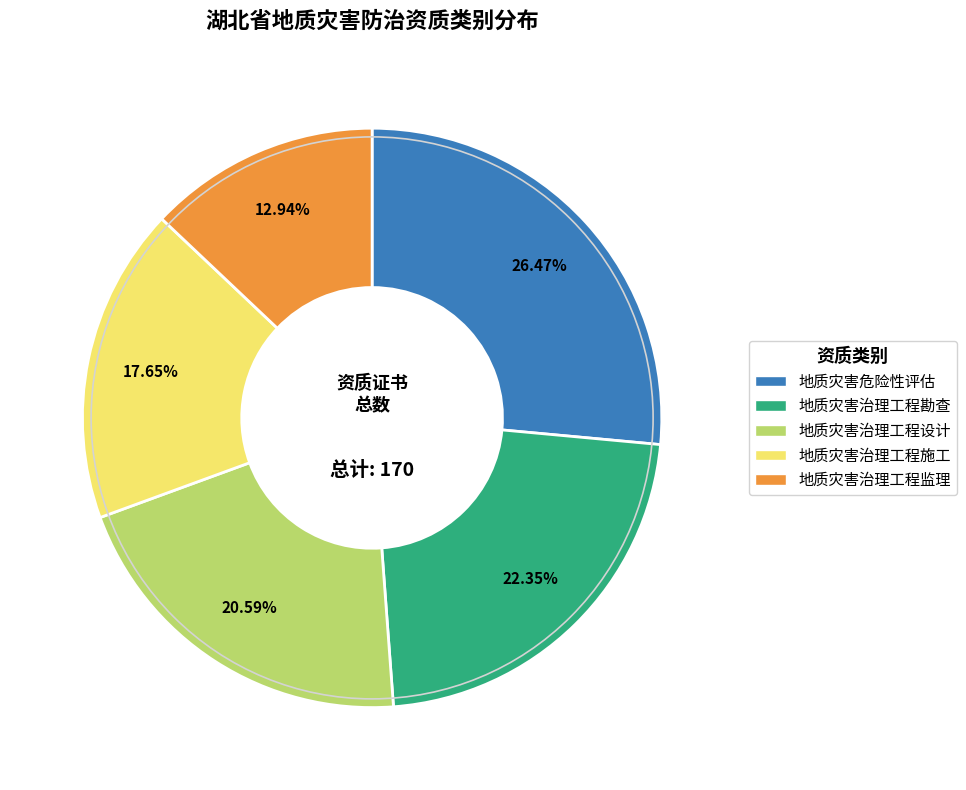

Which slice is the largest?

地质灾害危险性评估